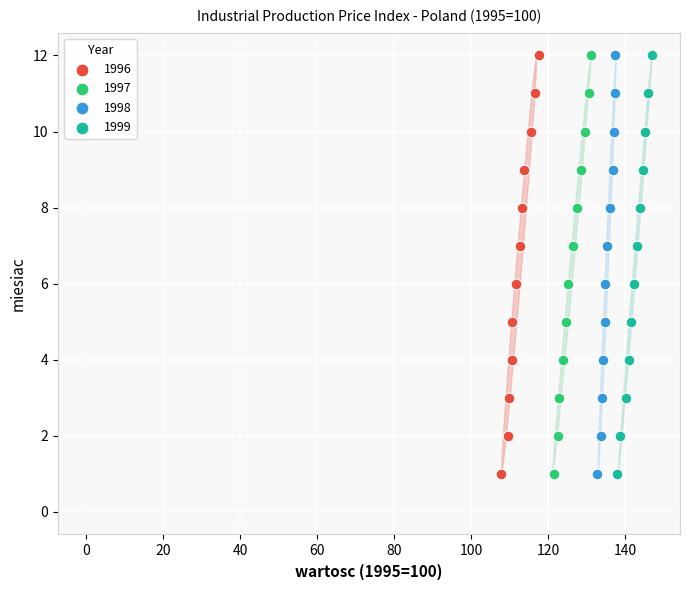

What are all the series names shown in the legend?

1996, 1997, 1998, 1999